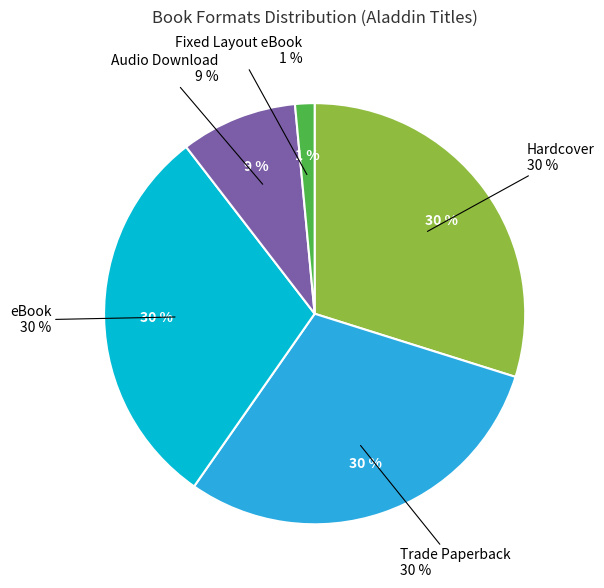

The Trade Paperback slice represents 30% of the pie. True or false?

True